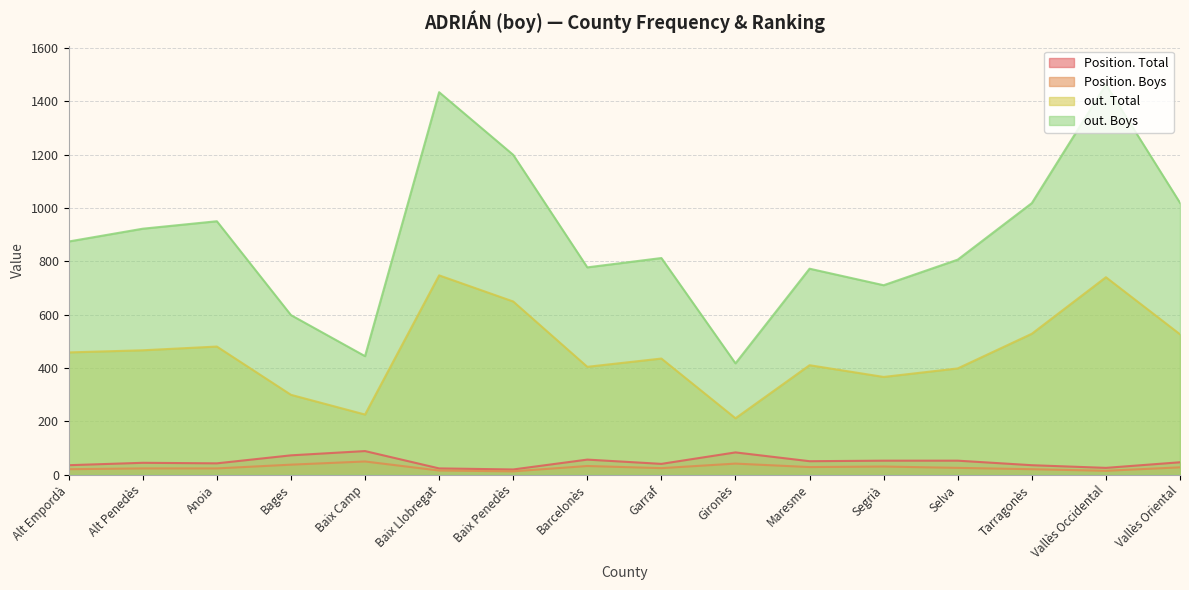

What position from the left is Vallès Oriental?

16